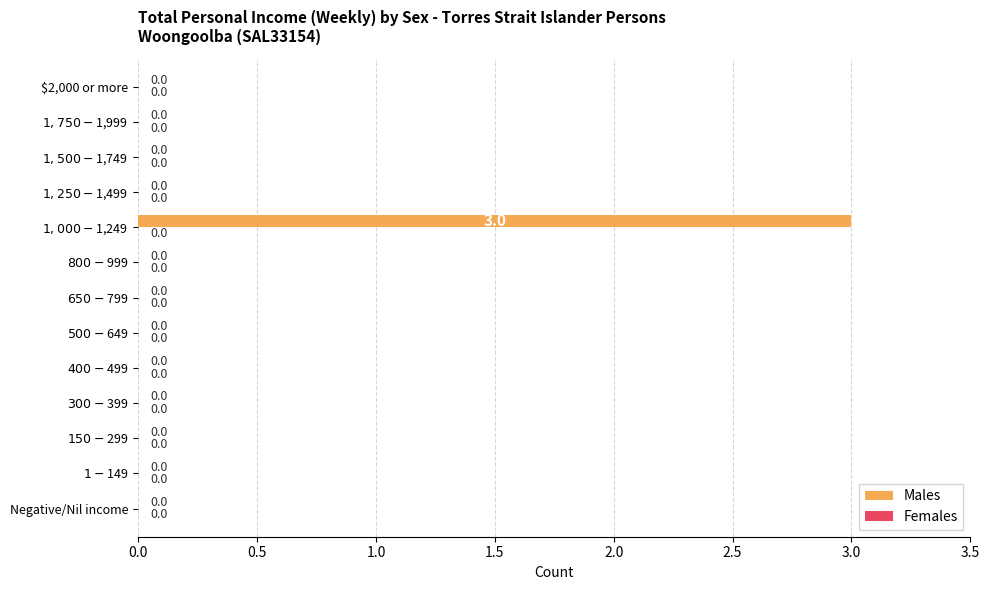

Are the bars horizontal?

Yes